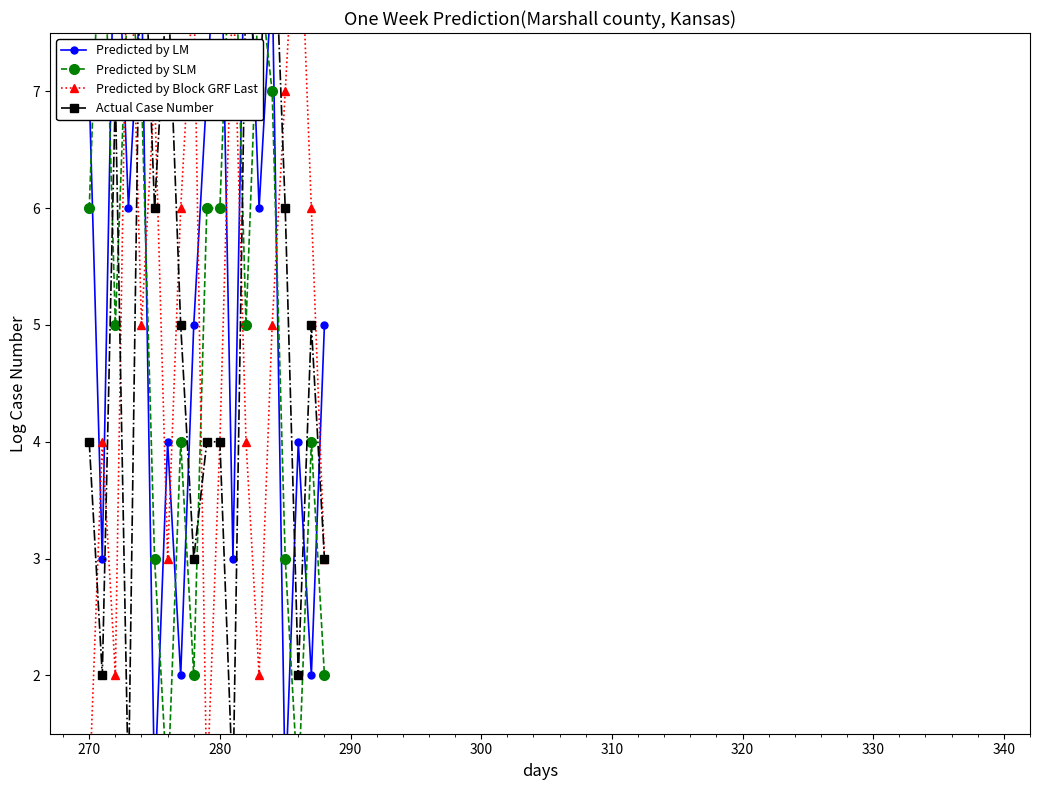

How many data points in Actual Case Number are less than 5?

9